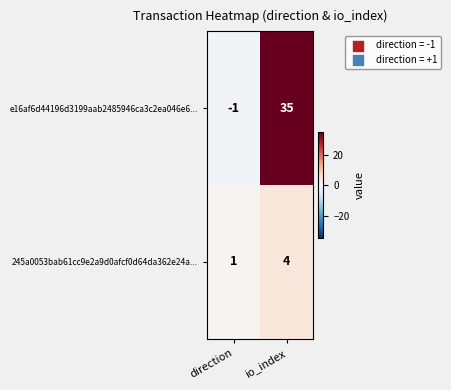

How many values in e16af6d44196d3199aab2485946ca3c2ea046e6... are above zero?

1